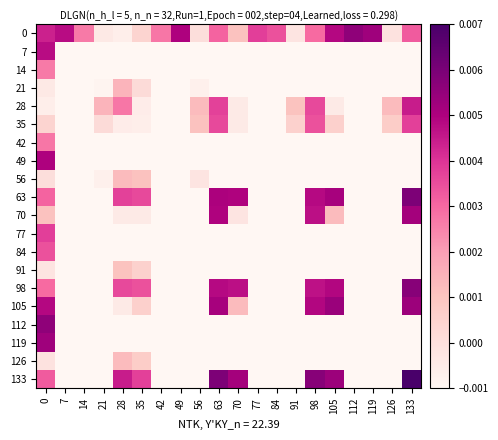

Reading right to left, list all the values displayed in this chart.

0: 133=0.0	126=-0.0	119=0.0	112=0.0	105=0.0	98=0.0	91=-0.0	84=0.0	77=0.0	70=0.0	63=0.0	56=0.0	49=0.0	42=0.0	35=0.0	28=-0.0	21=-0.0	14=0.0	7=0.0	0=0.0
7: 133=-0.0	126=-0.0	119=-0.0	112=-0.0	105=-0.0	98=-0.0	91=-0.0	84=-0.0	77=-0.0	70=-0.0	63=-0.0	56=-0.0	49=-0.0	42=-0.0	35=-0.0	28=-0.0	21=-0.0	14=-0.0	7=-0.0	0=0.0
14: 133=-0.0	126=-0.0	119=-0.0	112=-0.0	105=-0.0	98=-0.0	91=-0.0	84=-0.0	77=-0.0	70=-0.0	63=-0.0	56=-0.0	49=-0.0	42=-0.0	35=-0.0	28=-0.0	21=-0.0	14=-0.0	7=-0.0	0=0.0
21: 133=-0.0	126=-0.0	119=-0.0	112=-0.0	105=-0.0	98=-0.0	91=-0.0	84=-0.0	77=-0.0	70=-0.0	63=-0.0	56=-0.0	49=-0.0	42=-0.0	35=0.0	28=0.0	21=-0.0	14=-0.0	7=-0.0	0=-0.0
28: 133=0.0	126=0.0	119=-0.0	112=-0.0	105=-0.0	98=0.0	91=0.0	84=-0.0	77=-0.0	70=-0.0	63=0.0	56=0.0	49=-0.0	42=-0.0	35=-0.0	28=0.0	21=0.0	14=-0.0	7=-0.0	0=-0.0
35: 133=0.0	126=0.0	119=-0.0	112=-0.0	105=0.0	98=0.0	91=0.0	84=-0.0	77=-0.0	70=-0.0	63=0.0	56=0.0	49=-0.0	42=-0.0	35=-0.0	28=-0.0	21=0.0	14=-0.0	7=-0.0	0=0.0
42: 133=-0.0	126=-0.0	119=-0.0	112=-0.0	105=-0.0	98=-0.0	91=-0.0	84=-0.0	77=-0.0	70=-0.0	63=-0.0	56=-0.0	49=-0.0	42=-0.0	35=-0.0	28=-0.0	21=-0.0	14=-0.0	7=-0.0	0=0.0
49: 133=-0.0	126=-0.0	119=-0.0	112=-0.0	105=-0.0	98=-0.0	91=-0.0	84=-0.0	77=-0.0	70=-0.0	63=-0.0	56=-0.0	49=-0.0	42=-0.0	35=-0.0	28=-0.0	21=-0.0	14=-0.0	7=-0.0	0=0.0
56: 133=-0.0	126=-0.0	119=-0.0	112=-0.0	105=-0.0	98=-0.0	91=-0.0	84=-0.0	77=-0.0	70=-0.0	63=-0.0	56=-0.0	49=-0.0	42=-0.0	35=0.0	28=0.0	21=-0.0	14=-0.0	7=-0.0	0=0.0
63: 133=0.0	126=-0.0	119=-0.0	112=-0.0	105=0.0	98=0.0	91=-0.0	84=-0.0	77=-0.0	70=0.0	63=0.0	56=-0.0	49=-0.0	42=-0.0	35=0.0	28=0.0	21=-0.0	14=-0.0	7=-0.0	0=0.0
70: 133=0.0	126=-0.0	119=-0.0	112=-0.0	105=0.0	98=0.0	91=-0.0	84=-0.0	77=-0.0	70=-0.0	63=0.0	56=-0.0	49=-0.0	42=-0.0	35=-0.0	28=-0.0	21=-0.0	14=-0.0	7=-0.0	0=0.0
77: 133=-0.0	126=-0.0	119=-0.0	112=-0.0	105=-0.0	98=-0.0	91=-0.0	84=-0.0	77=-0.0	70=-0.0	63=-0.0	56=-0.0	49=-0.0	42=-0.0	35=-0.0	28=-0.0	21=-0.0	14=-0.0	7=-0.0	0=0.0
84: 133=-0.0	126=-0.0	119=-0.0	112=-0.0	105=-0.0	98=-0.0	91=-0.0	84=-0.0	77=-0.0	70=-0.0	63=-0.0	56=-0.0	49=-0.0	42=-0.0	35=-0.0	28=-0.0	21=-0.0	14=-0.0	7=-0.0	0=0.0
91: 133=-0.0	126=-0.0	119=-0.0	112=-0.0	105=-0.0	98=-0.0	91=-0.0	84=-0.0	77=-0.0	70=-0.0	63=-0.0	56=-0.0	49=-0.0	42=-0.0	35=0.0	28=0.0	21=-0.0	14=-0.0	7=-0.0	0=-0.0
98: 133=0.0	126=-0.0	119=-0.0	112=-0.0	105=0.0	98=0.0	91=-0.0	84=-0.0	77=-0.0	70=0.0	63=0.0	56=-0.0	49=-0.0	42=-0.0	35=0.0	28=0.0	21=-0.0	14=-0.0	7=-0.0	0=0.0
105: 133=0.0	126=-0.0	119=-0.0	112=-0.0	105=0.0	98=0.0	91=-0.0	84=-0.0	77=-0.0	70=0.0	63=0.0	56=-0.0	49=-0.0	42=-0.0	35=0.0	28=-0.0	21=-0.0	14=-0.0	7=-0.0	0=0.0
112: 133=-0.0	126=-0.0	119=-0.0	112=-0.0	105=-0.0	98=-0.0	91=-0.0	84=-0.0	77=-0.0	70=-0.0	63=-0.0	56=-0.0	49=-0.0	42=-0.0	35=-0.0	28=-0.0	21=-0.0	14=-0.0	7=-0.0	0=0.0
119: 133=-0.0	126=-0.0	119=-0.0	112=-0.0	105=-0.0	98=-0.0	91=-0.0	84=-0.0	77=-0.0	70=-0.0	63=-0.0	56=-0.0	49=-0.0	42=-0.0	35=-0.0	28=-0.0	21=-0.0	14=-0.0	7=-0.0	0=0.0
126: 133=-0.0	126=-0.0	119=-0.0	112=-0.0	105=-0.0	98=-0.0	91=-0.0	84=-0.0	77=-0.0	70=-0.0	63=-0.0	56=-0.0	49=-0.0	42=-0.0	35=0.0	28=0.0	21=-0.0	14=-0.0	7=-0.0	0=-0.0
133: 133=0.0	126=-0.0	119=-0.0	112=-0.0	105=0.0	98=0.0	91=-0.0	84=-0.0	77=-0.0	70=0.0	63=0.0	56=-0.0	49=-0.0	42=-0.0	35=0.0	28=0.0	21=-0.0	14=-0.0	7=-0.0	0=0.0